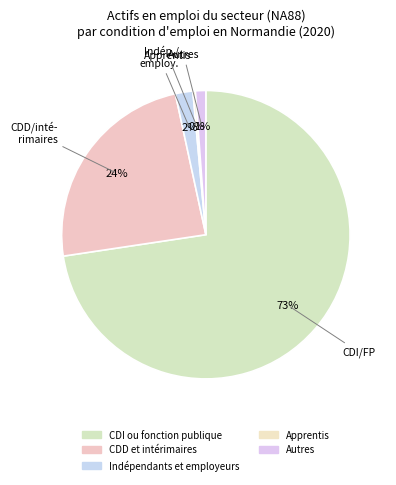

The CDD et intérimaires slice represents 33% of the pie. True or false?

False